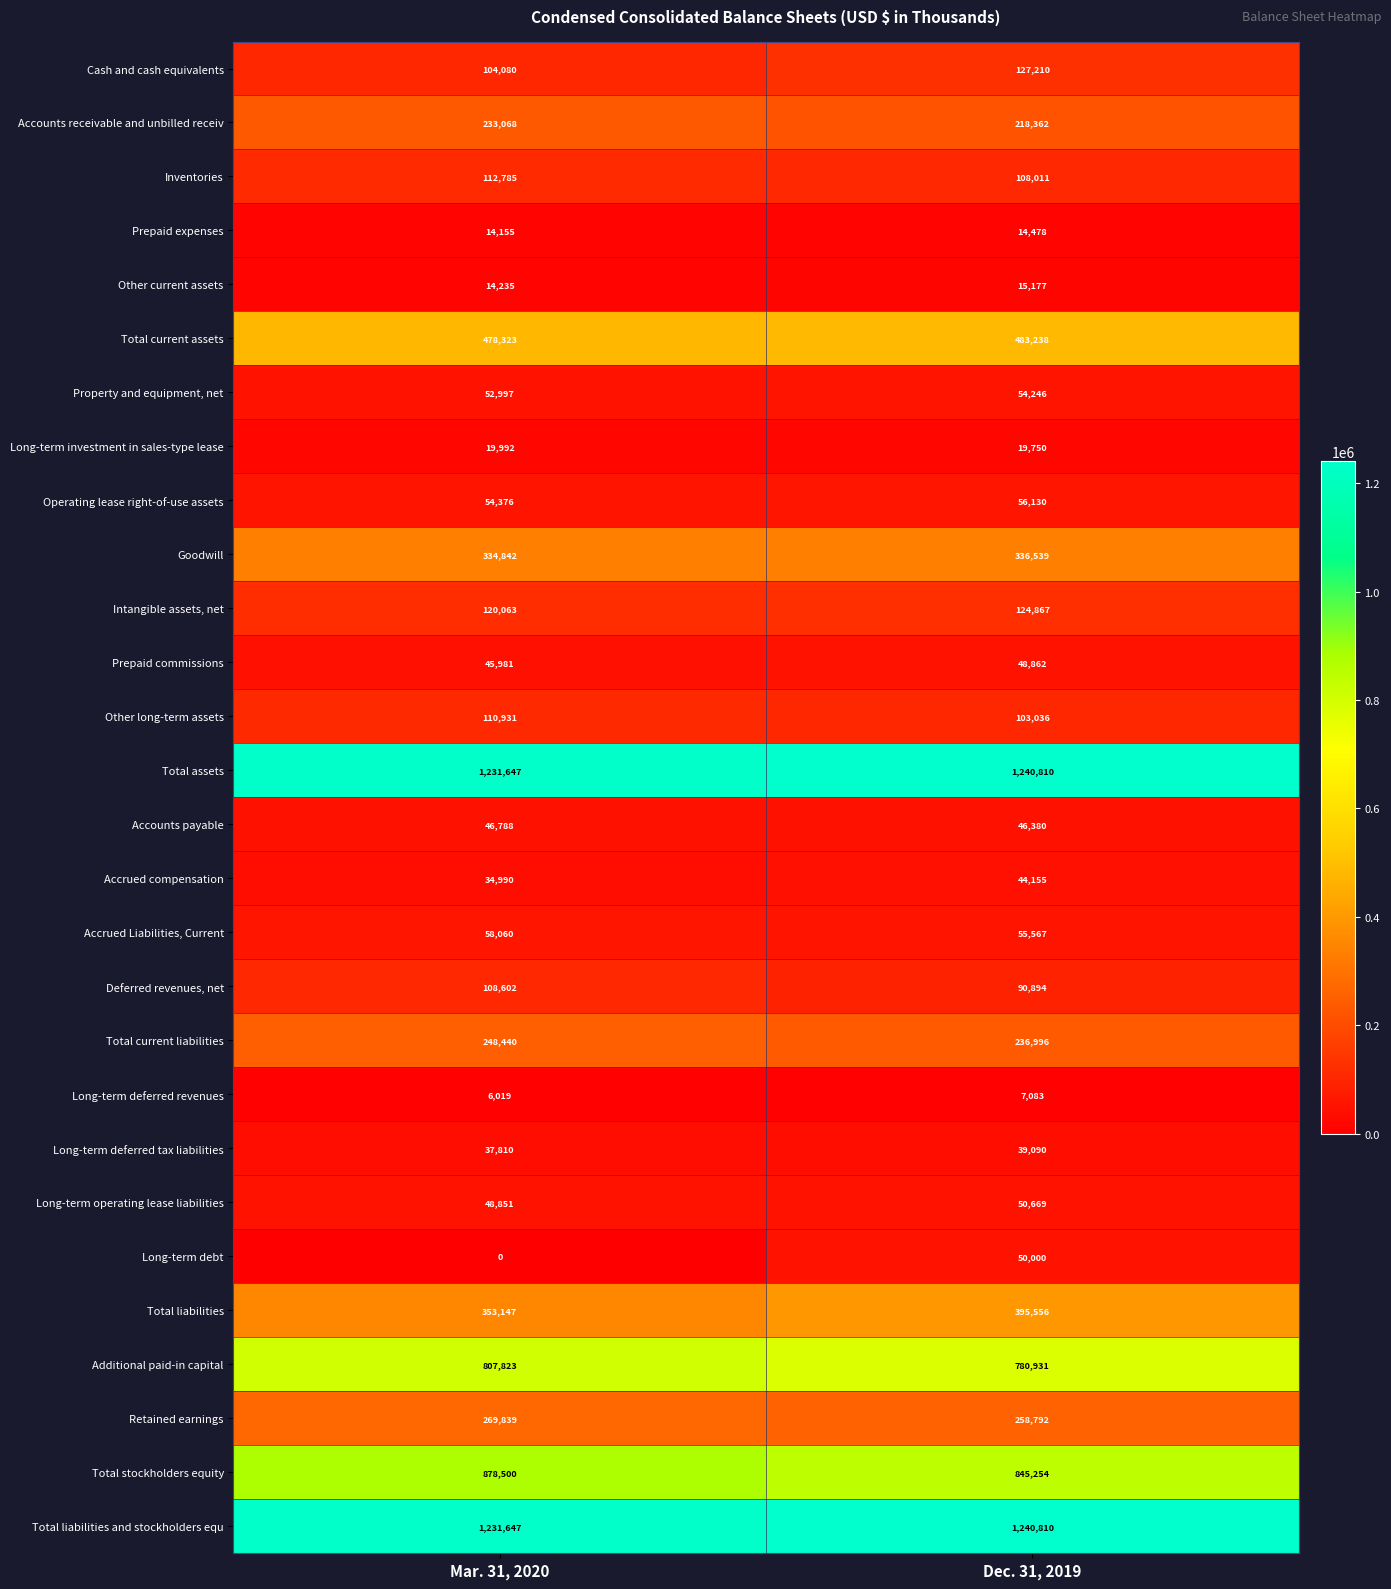

Which series changed the most between Mar. 31, 2020 and Dec. 31, 2019?

Long-term debt